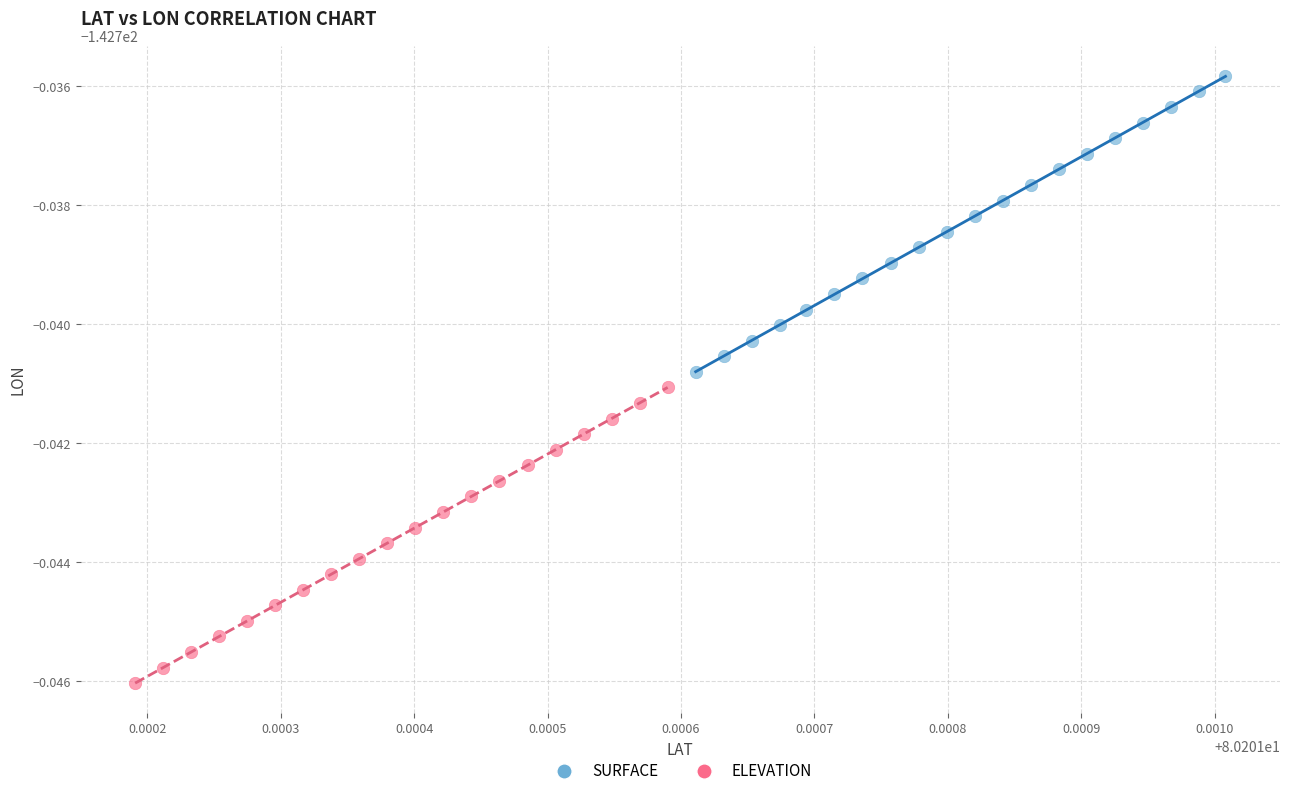

What are all the series names shown in the legend?

SURFACE, ELEVATION